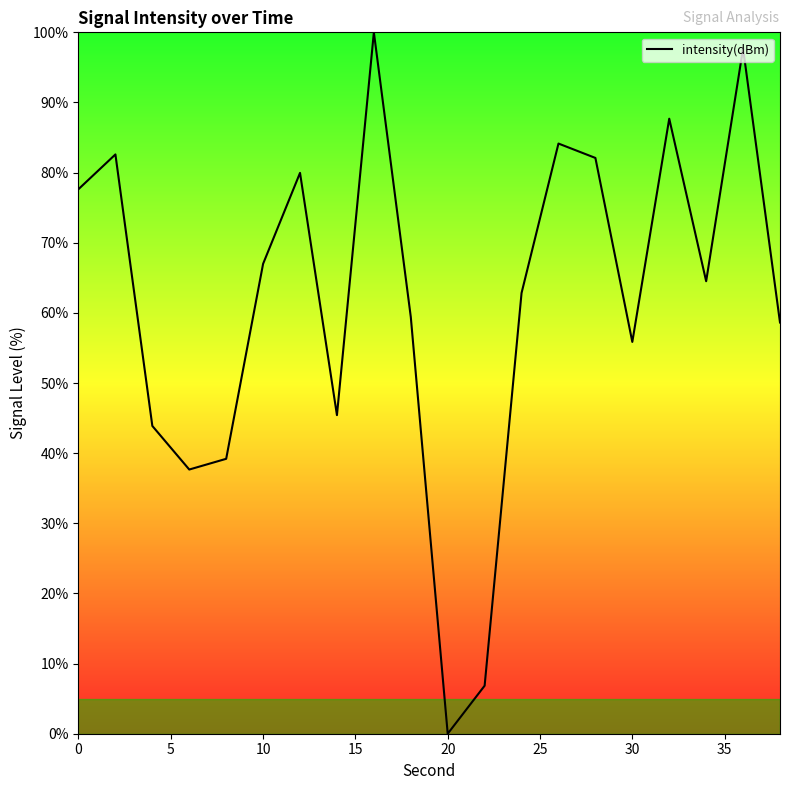

What is the maximum value shown in the chart?

100.0